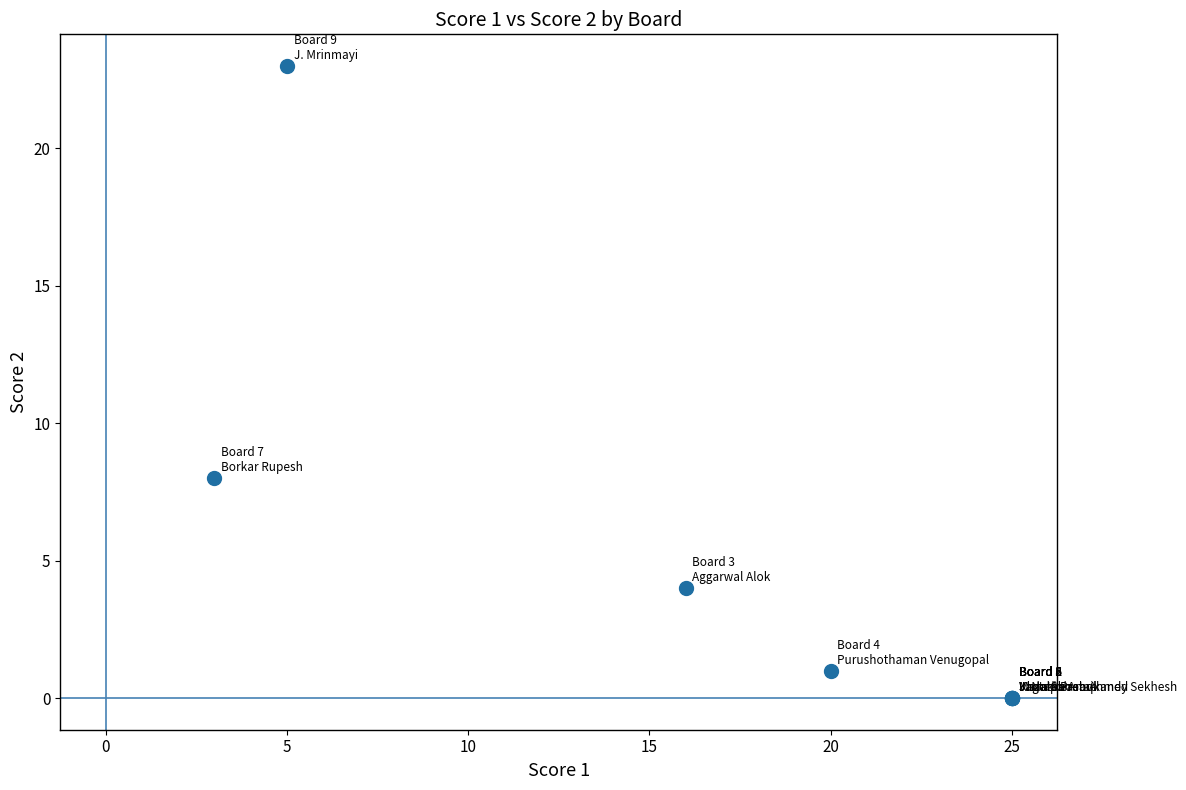

What Y value in the scatter plot is closest to 11?

8